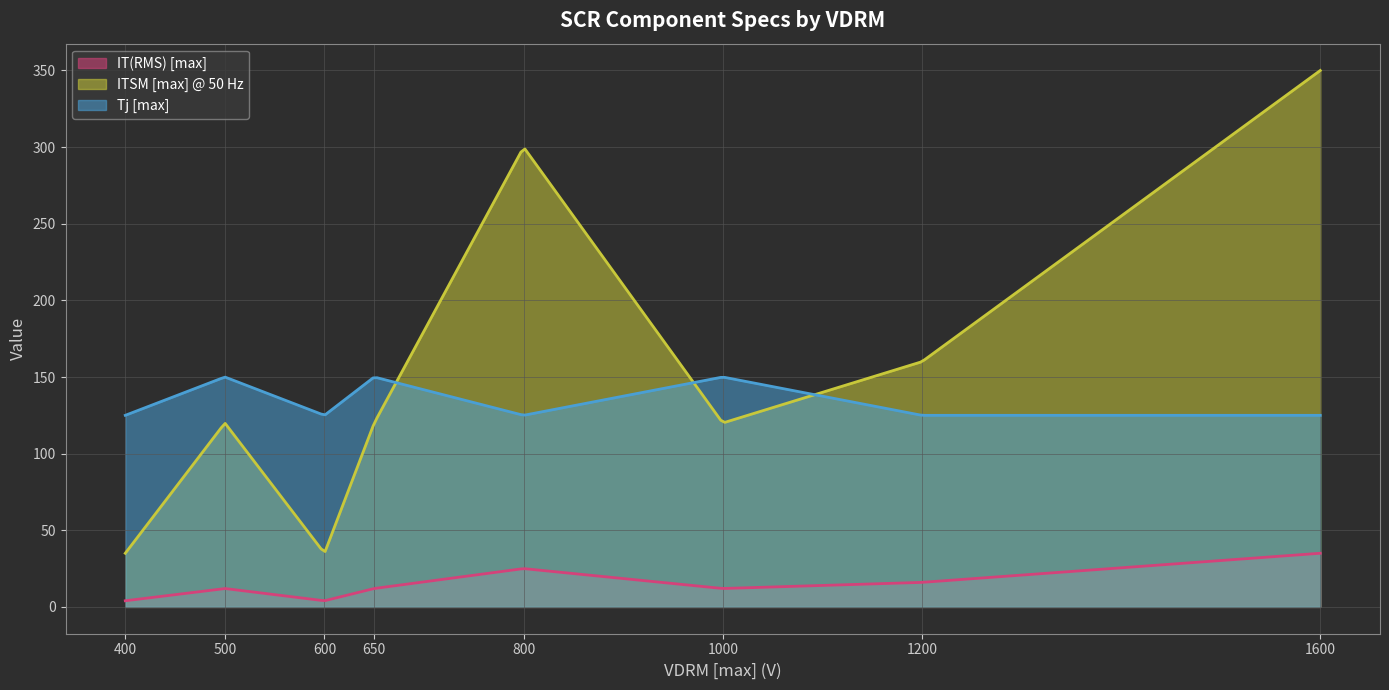

At which category does Tj [max] reach its first local peak?

500